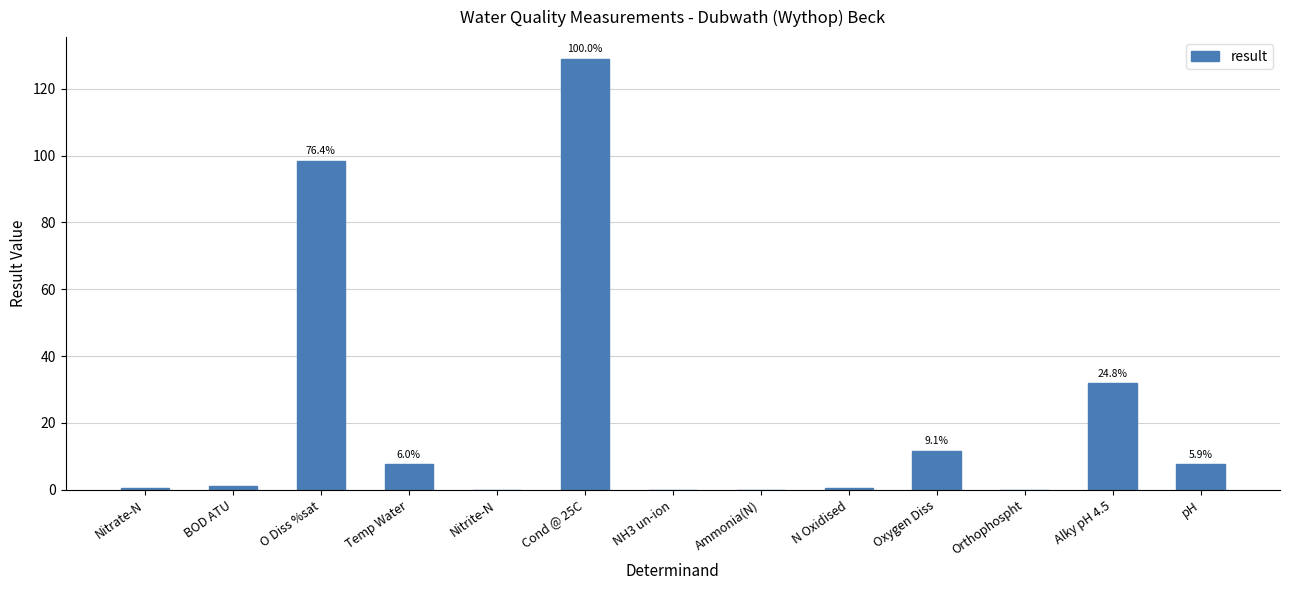

What is the greatest value displayed?

129.0